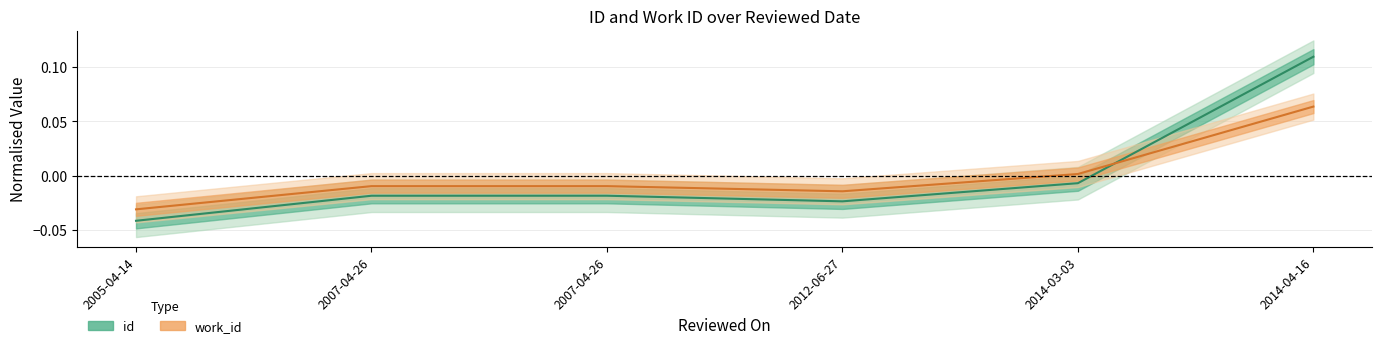

What is the label of the 5th point from the right?

2007-04-26